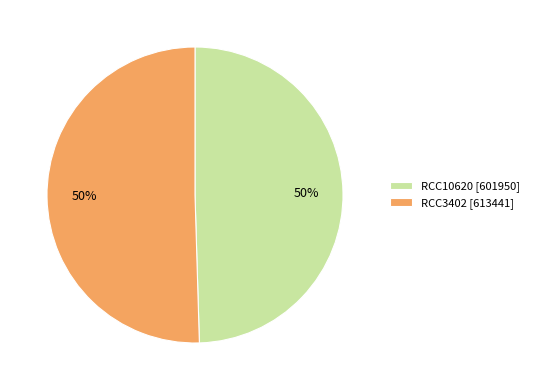

To the nearest percent, what portion does RCC10620 represent?

50%